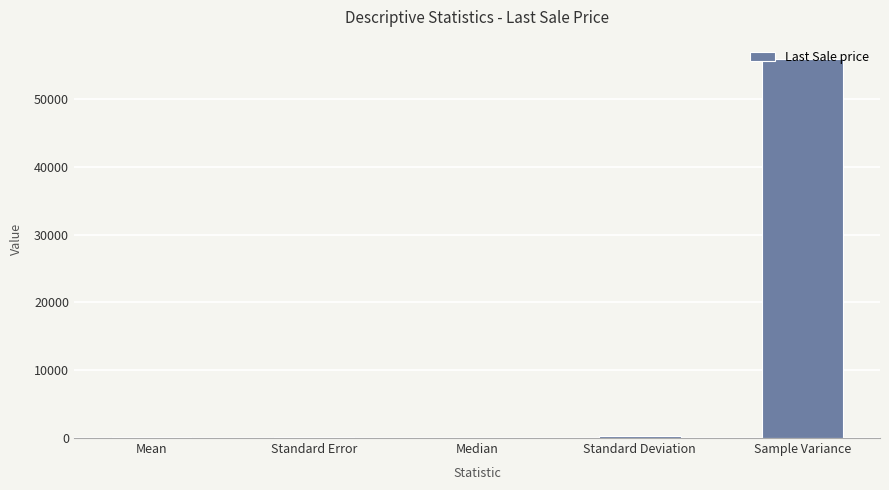

The chart shows a value of 15187.7 at Sample Variance. True or false?

False